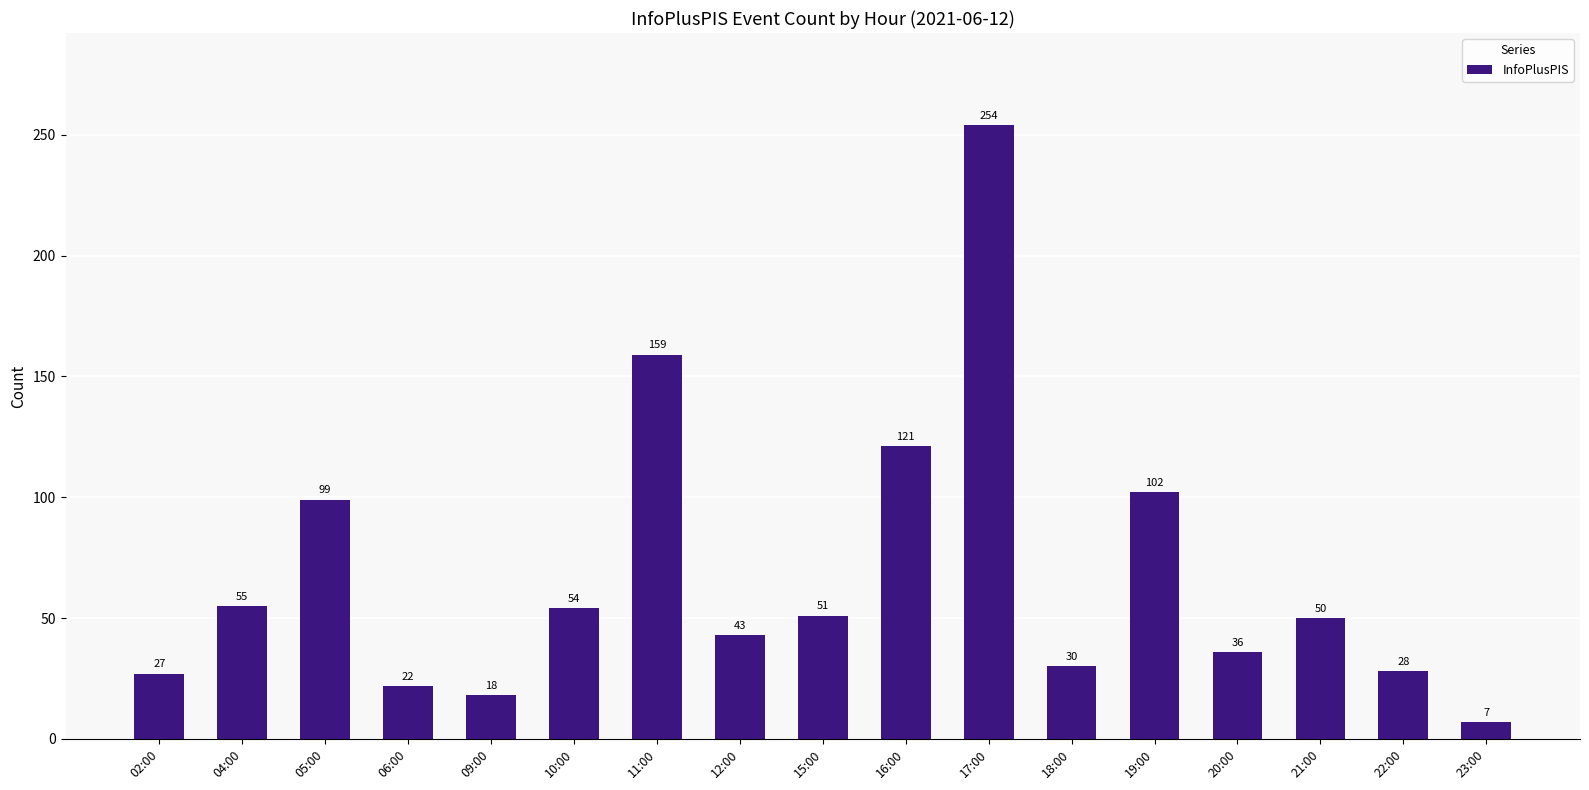

Between 16:00 and 05:00, which is larger?

16:00